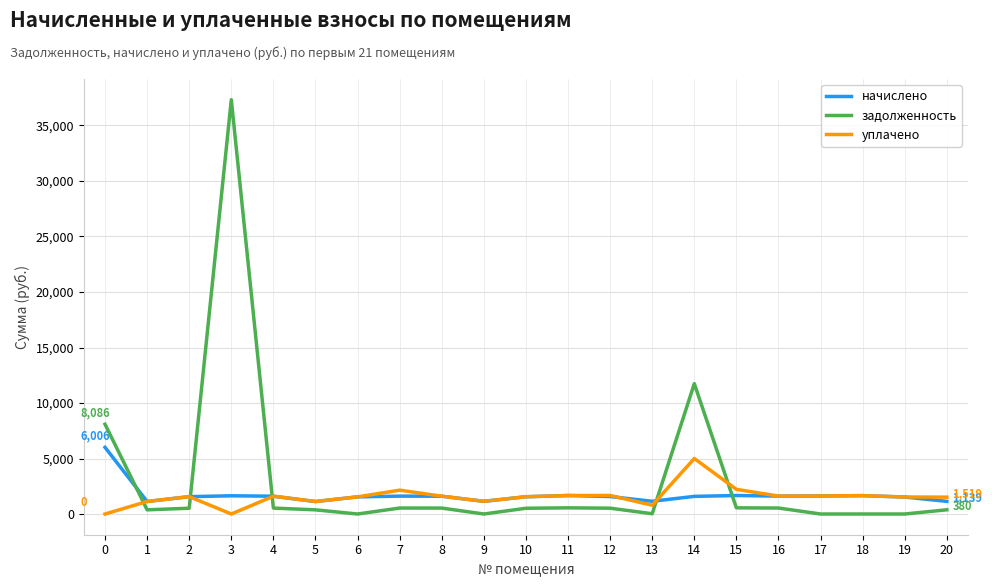

True or false: начислено and задолженность intersect in this chart.

True